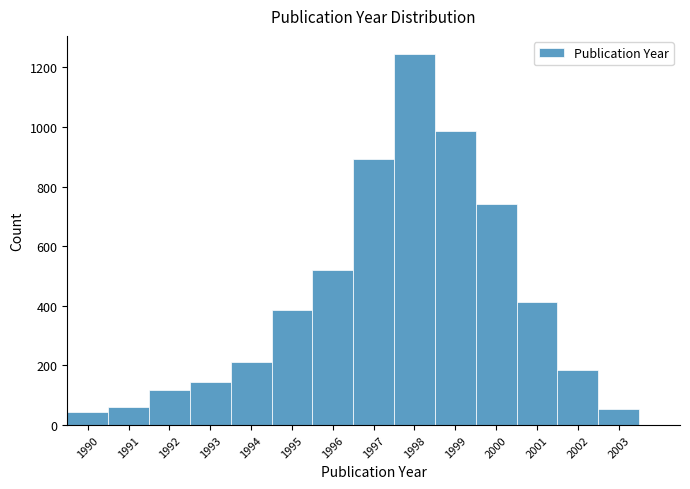

How tall is the bar that spans 1989.5 to 1990.5 on the x-axis? The values are not printed on the chart, so give them approximately, as read against the axis.

40